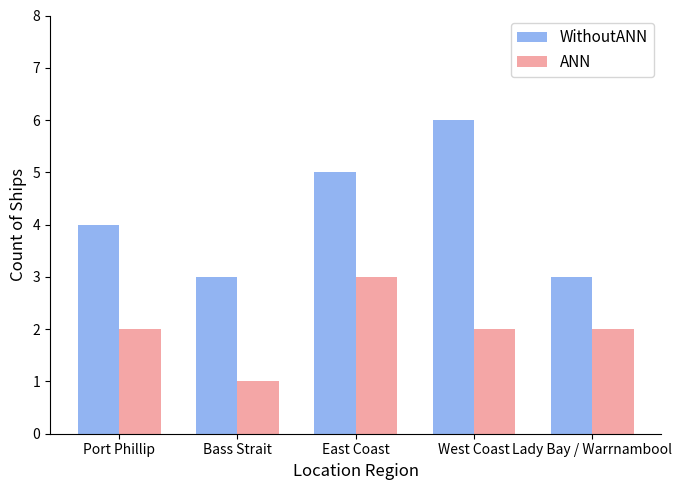

Which series has the largest total across all categories?

WithoutANN